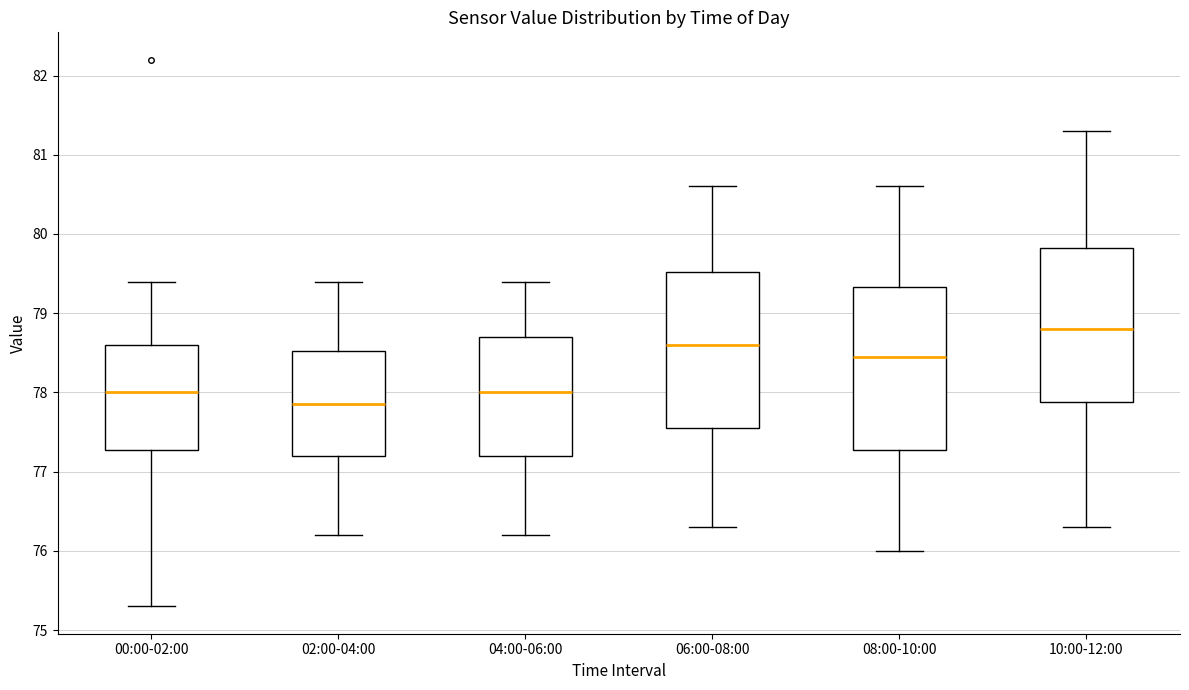

Where is the upper edge of the box for 10:00-12:00 on the y-axis? The values are not printed on the chart, so give them approximately, as read against the axis.

79.8